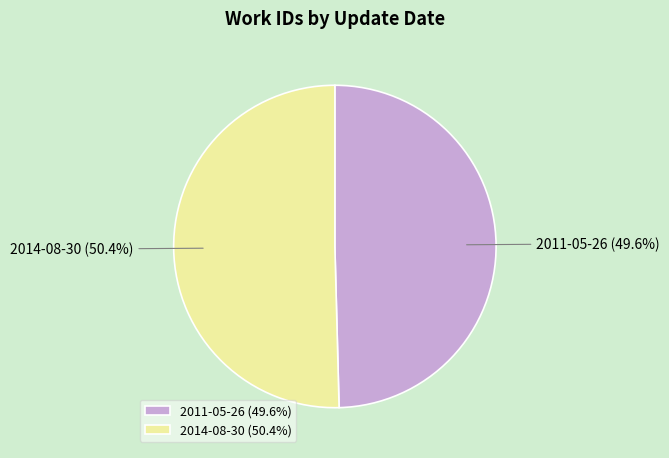

To the nearest percent, what percentage of the pie is 2011-05-26?

50%